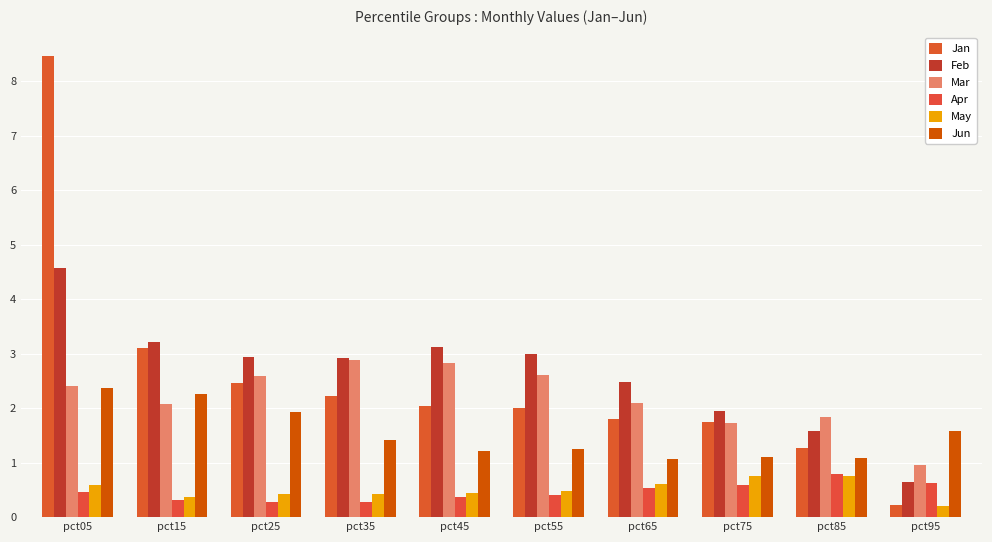

At which label does Feb first exceed 2?

pct05